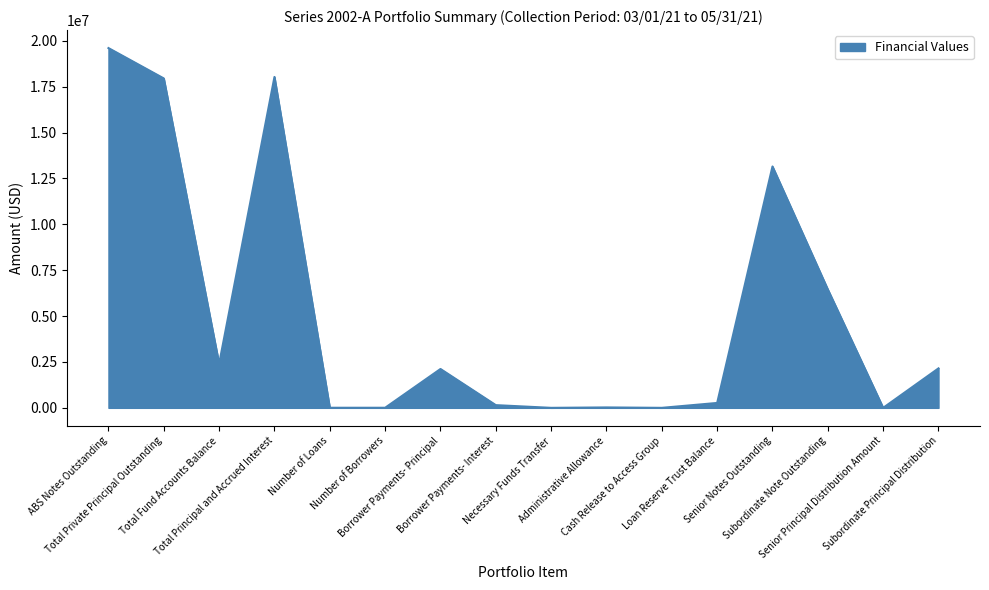

What is the difference between the maximum and minimum values?

19600000.0